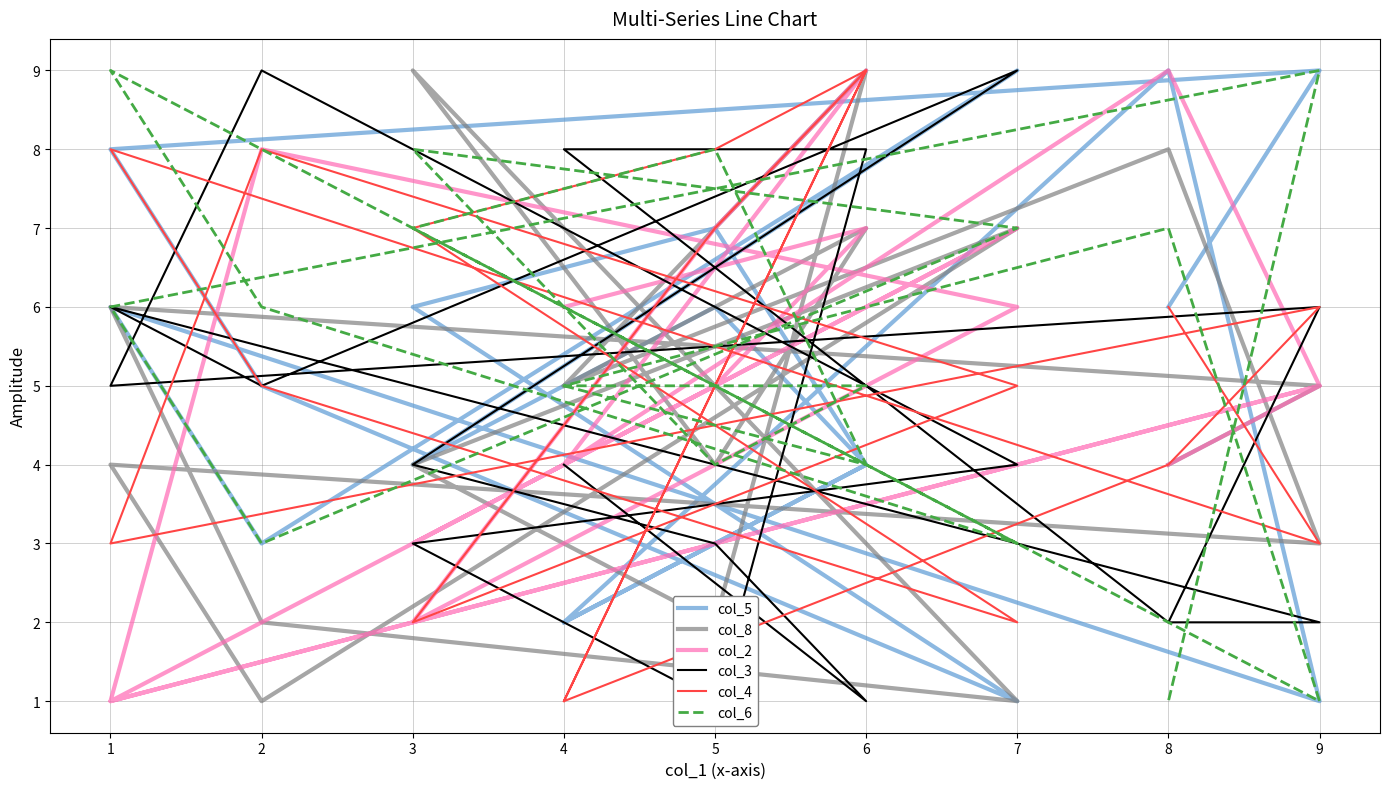

What is the value of the col_6 point at the 13th from the left?

8